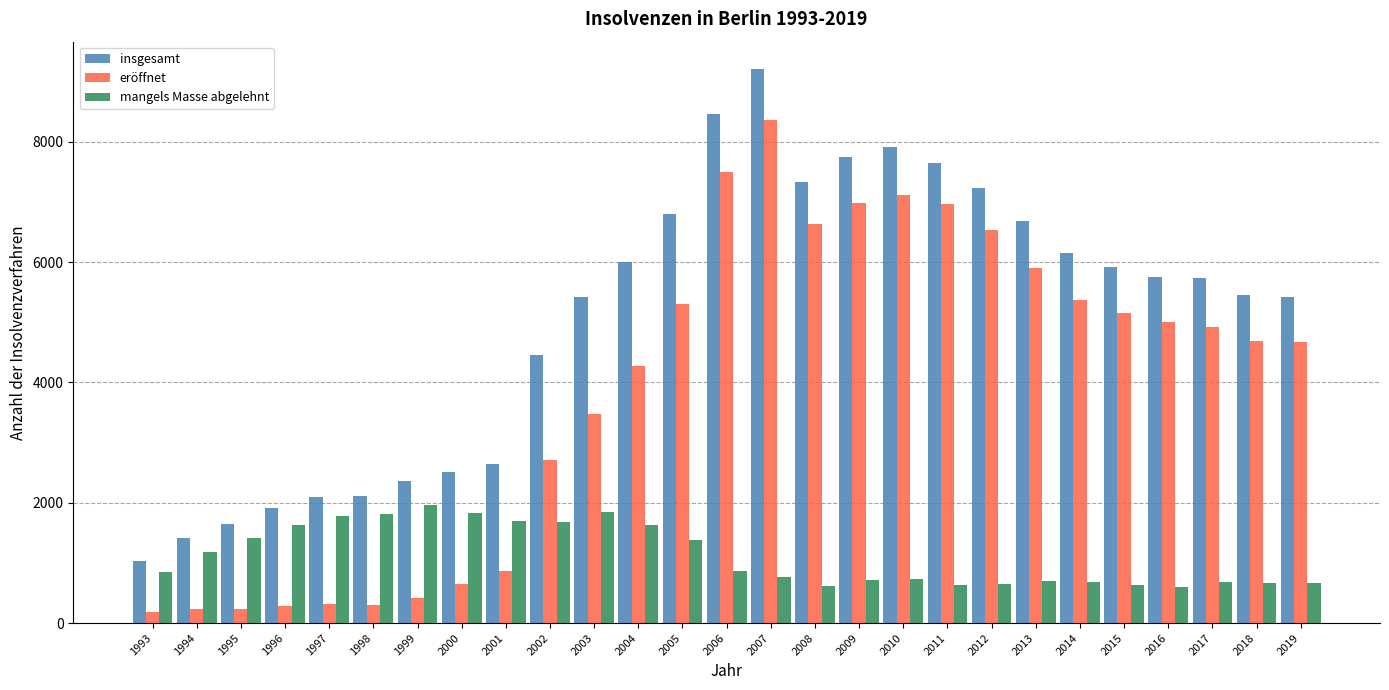

Which series changed the most between 2003 and 2004?

eröffnet